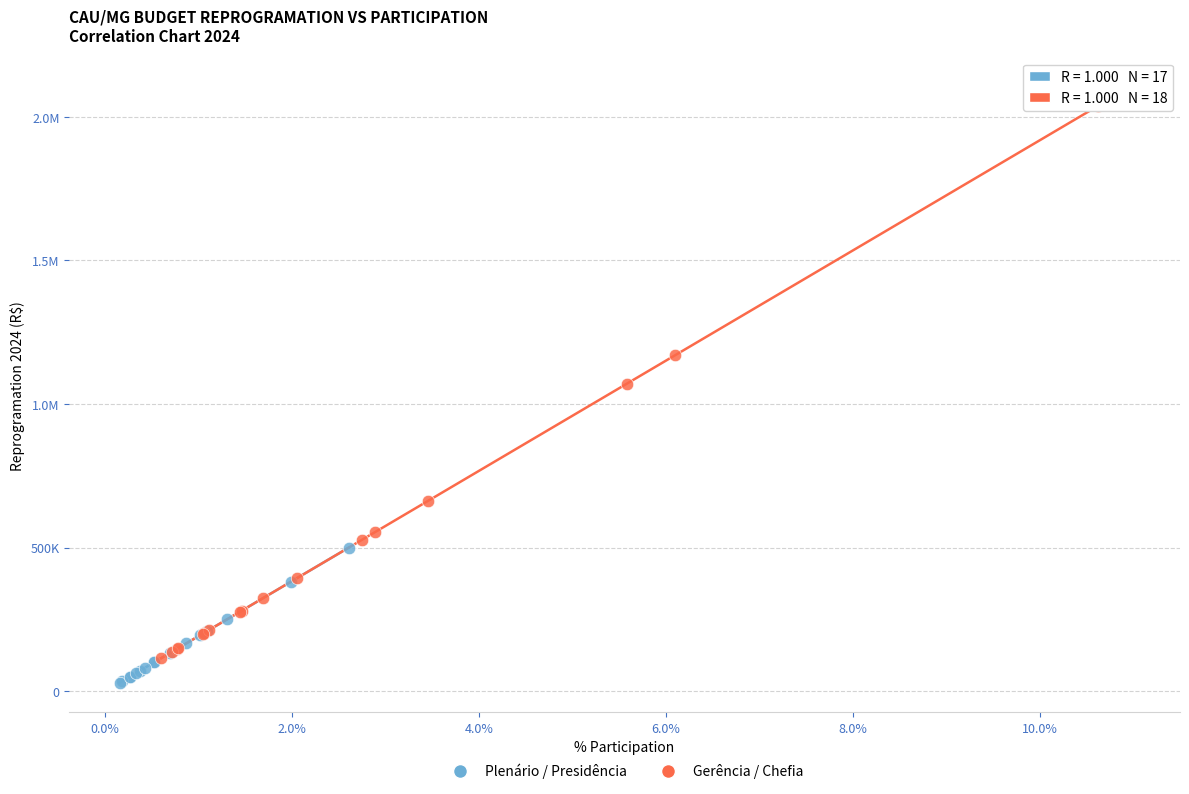

What are all the series names shown in the legend?

Plenário / Presidência, Gerência / Chefia